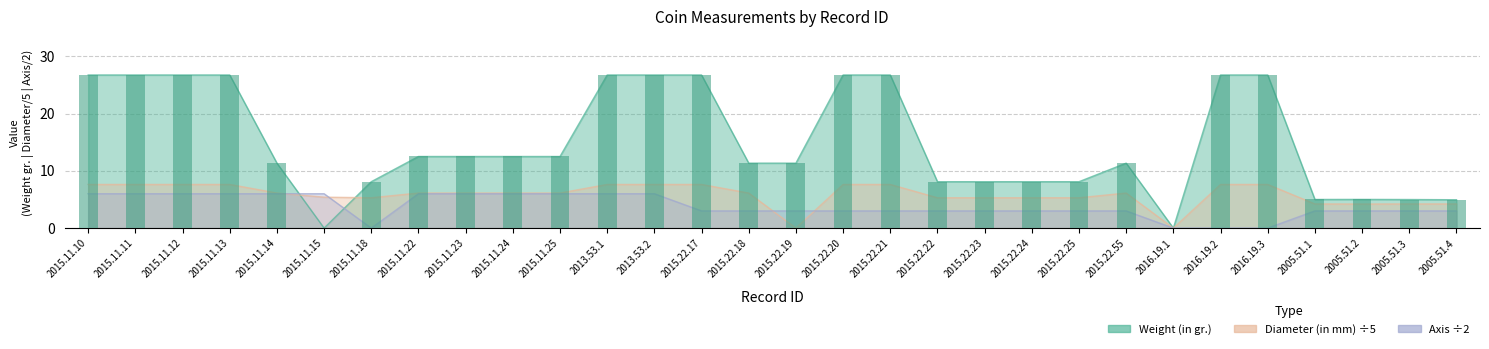

At which category is the sum across all series the highest?

2015.11.10